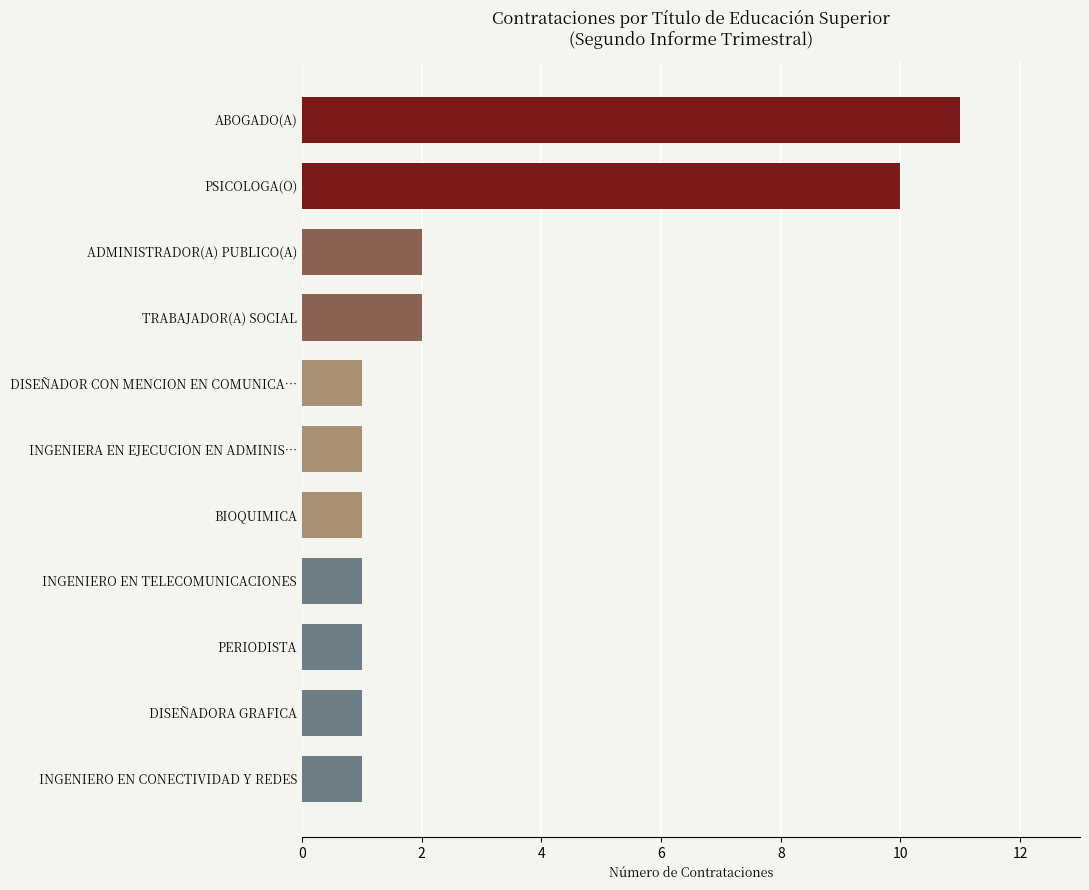

What is the difference between the second highest and minimum values?

9